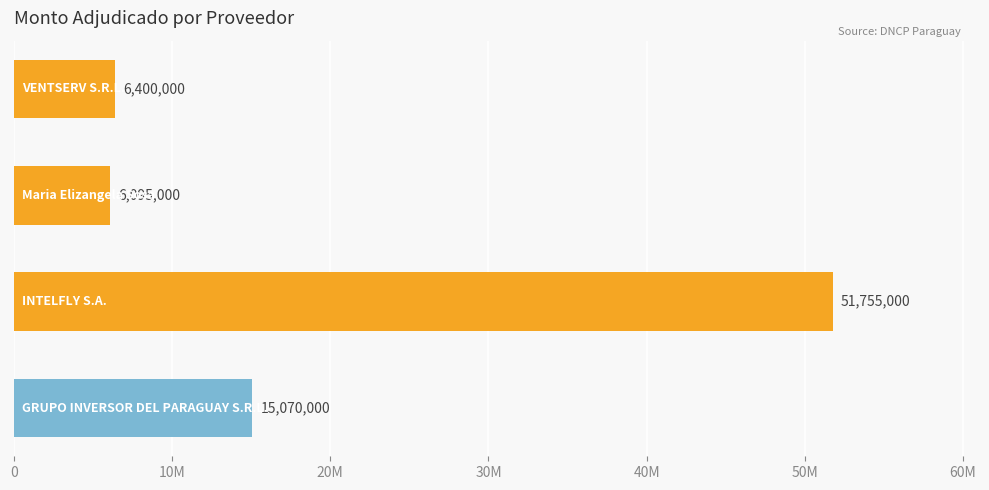

Are the bars horizontal?

Yes